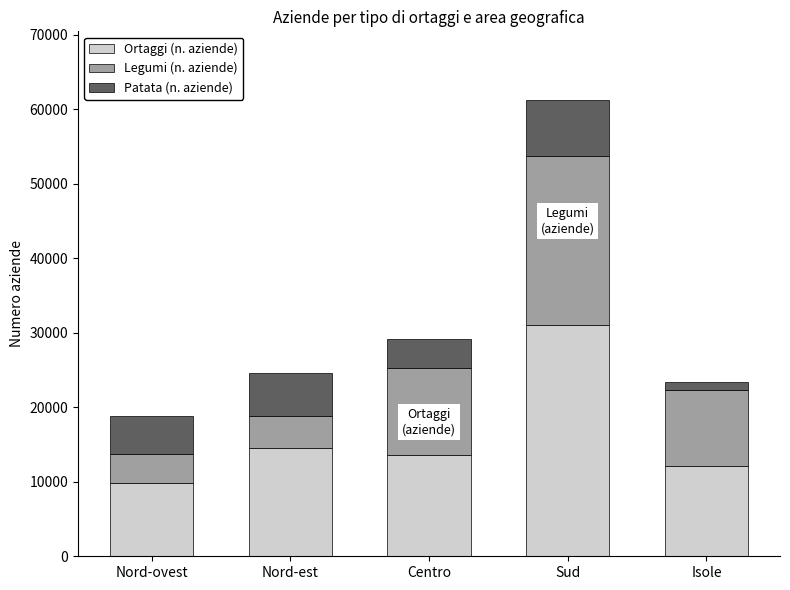

The Ortaggi (n. aziende) series shows 12166 at Isole. True or false?

True